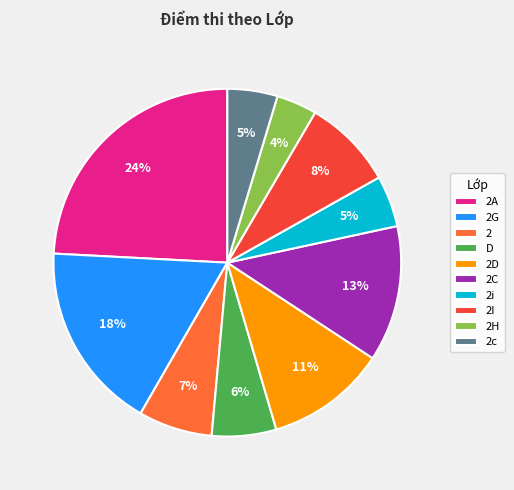

Is it true that D is 6% of the pie?

True